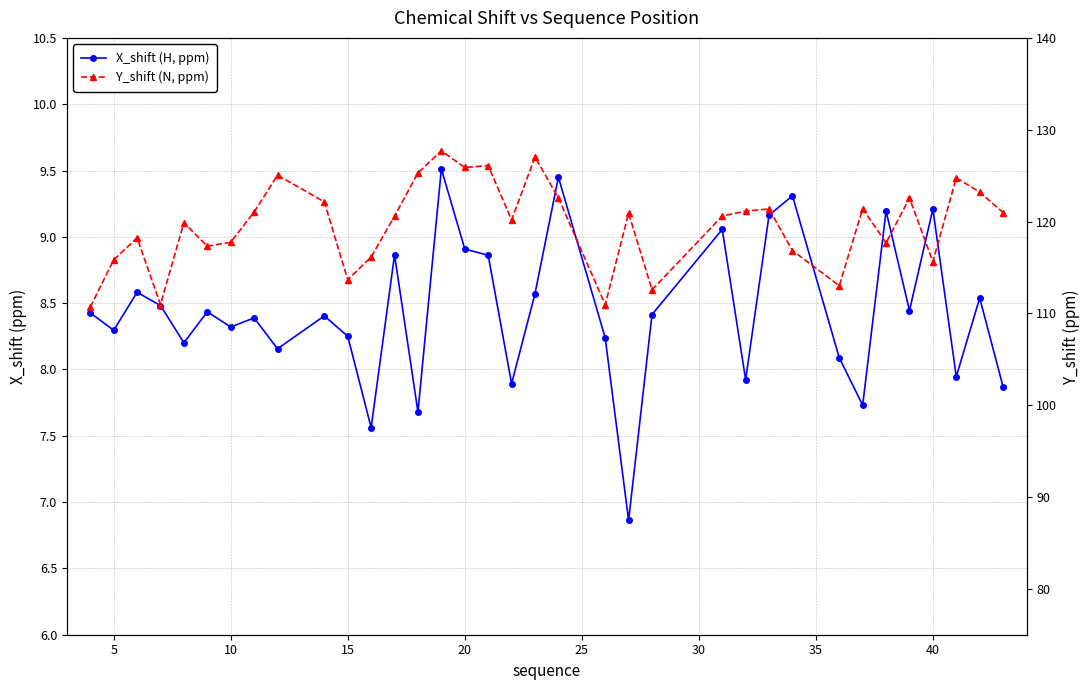

Rank the series by their maximum value, from highest to lowest.

Y_shift (N, ppm), X_shift (H, ppm)